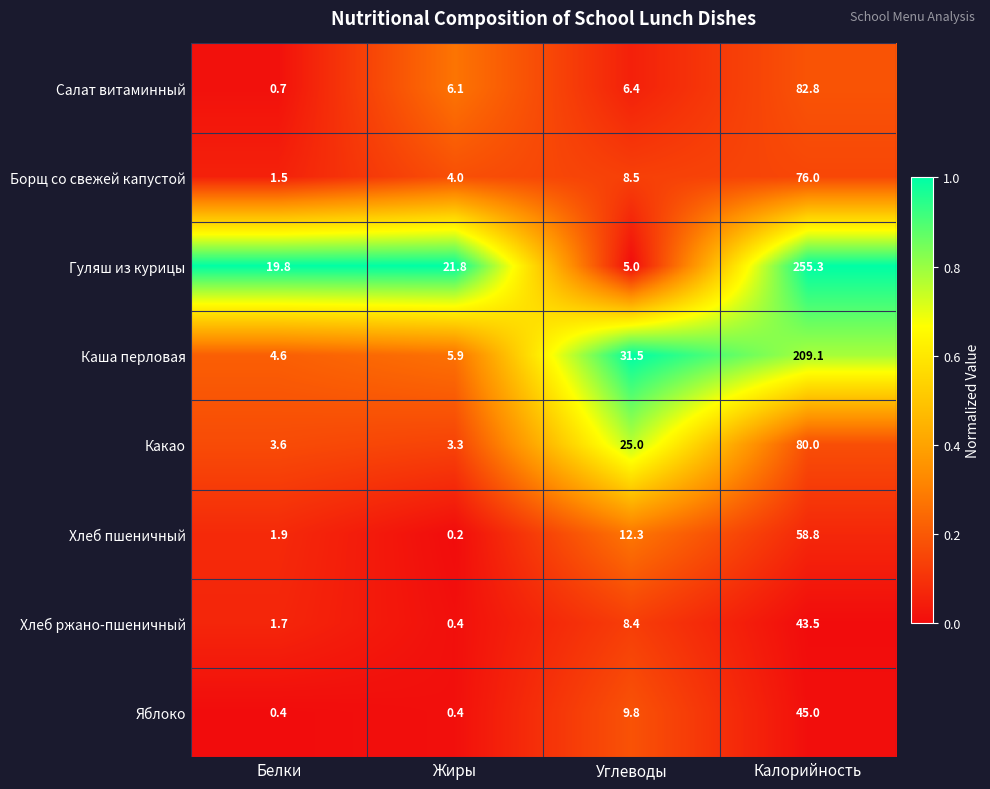

What is the total value across all series at Углеводы?

106.9